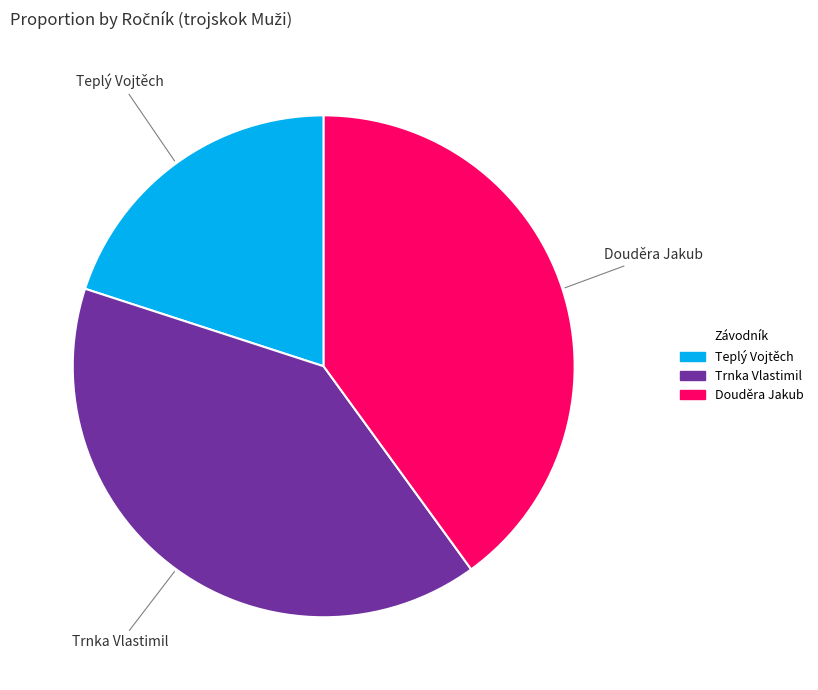

The Douděra Jakub slice represents 40% of the pie. True or false?

True